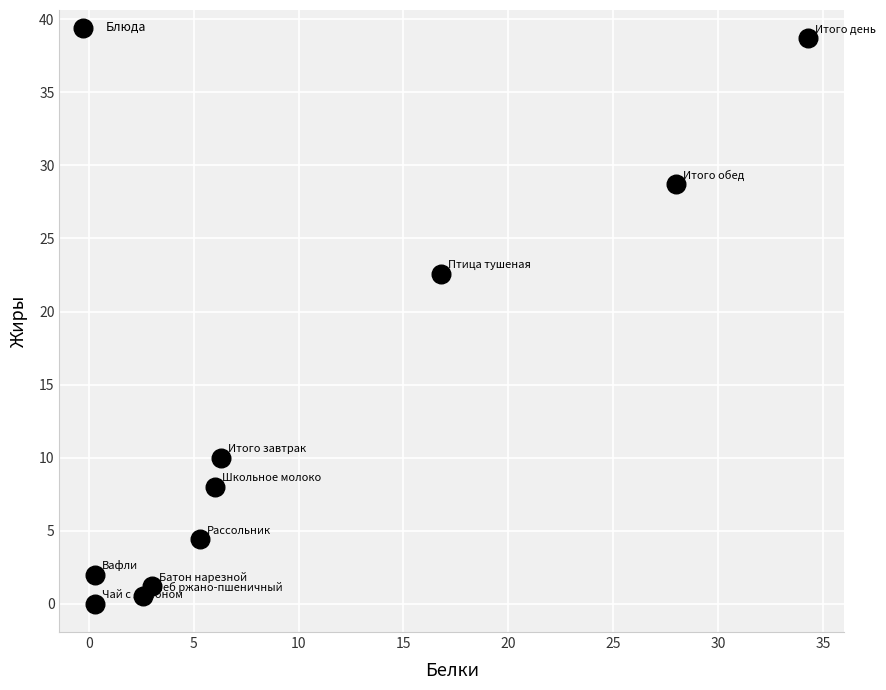

What is the average X value?

10.3